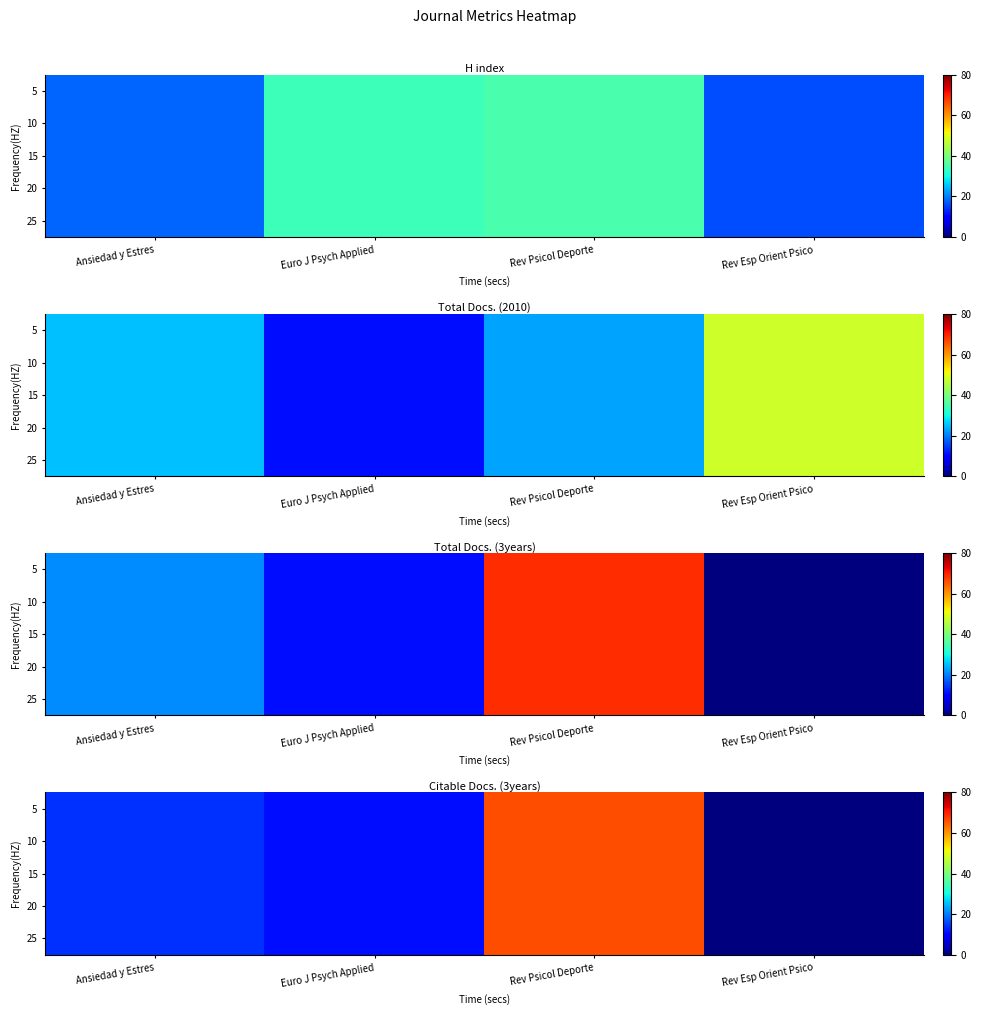

What is the maximum value shown in the chart?

66